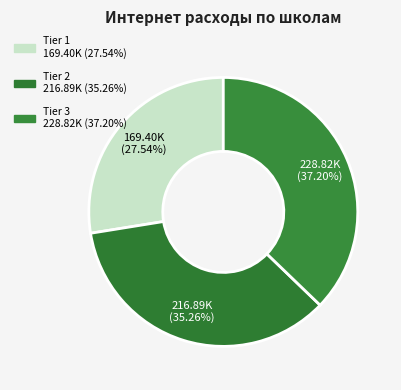

How many slices are in this pie chart?

3